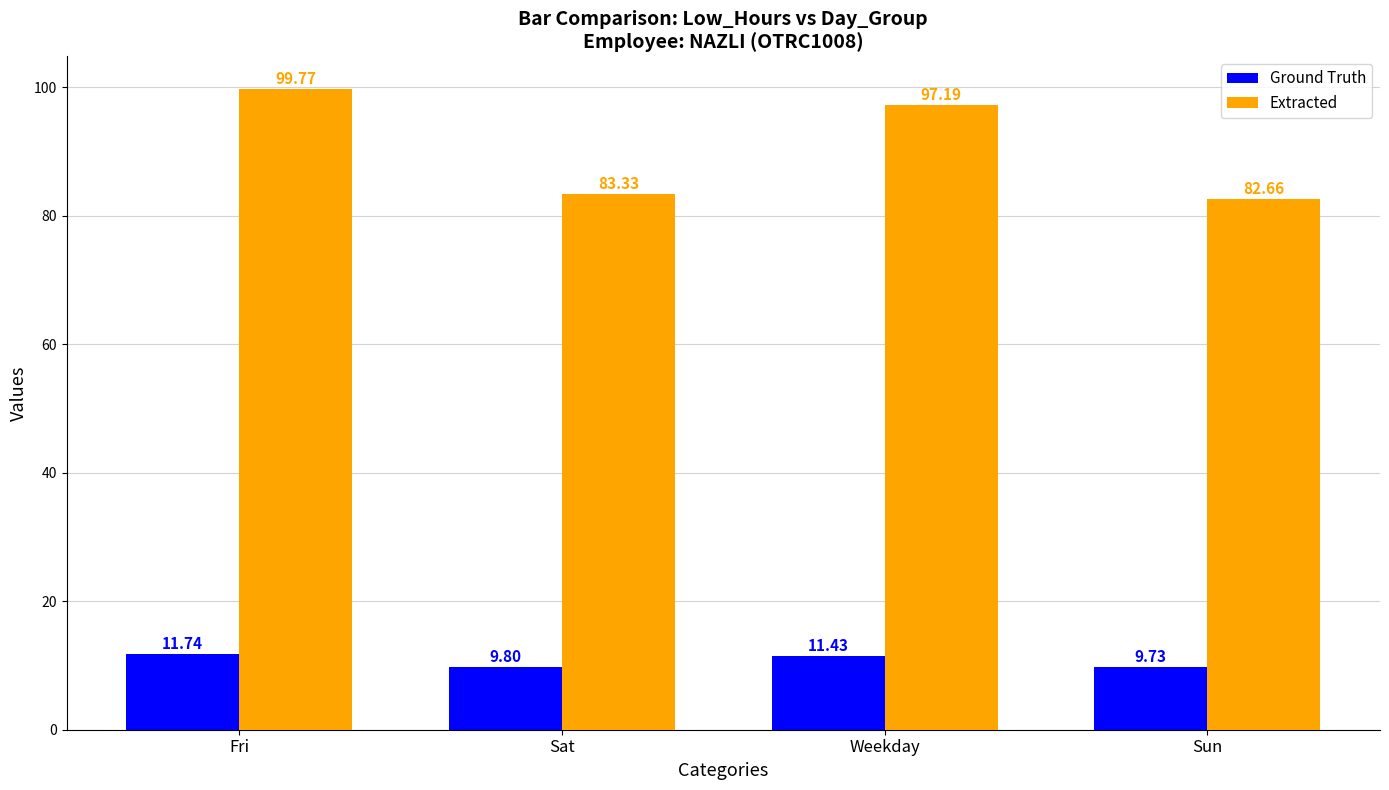

Rank the series by their average value, from lowest to highest.

Ground Truth, Extracted